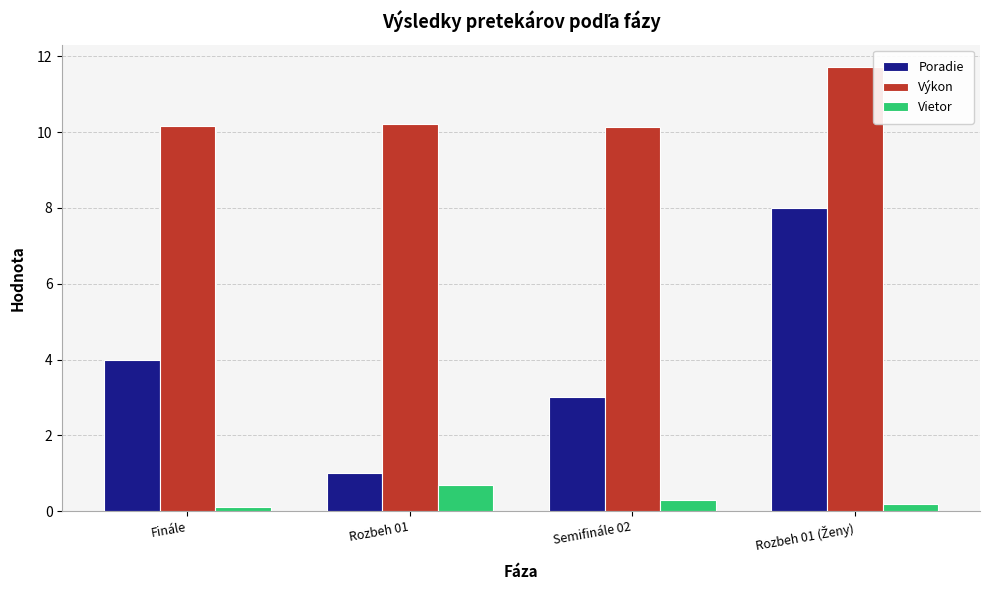

Is the value of Výkon at Rozbeh 01 greater than the value of Vietor at Rozbeh 01?

Yes